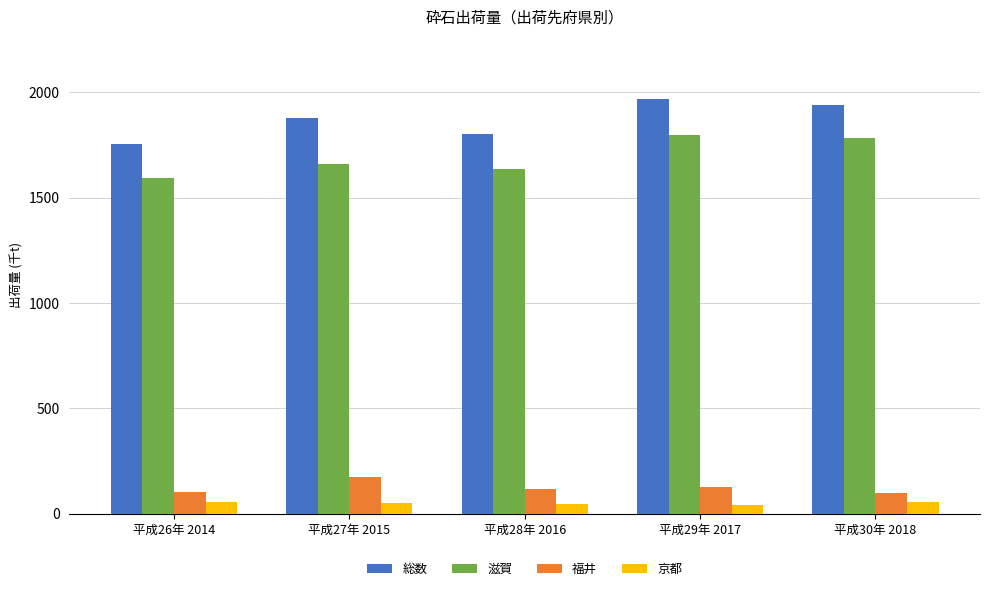

What is the difference between the maximum and minimum values in the 京都 series?

15